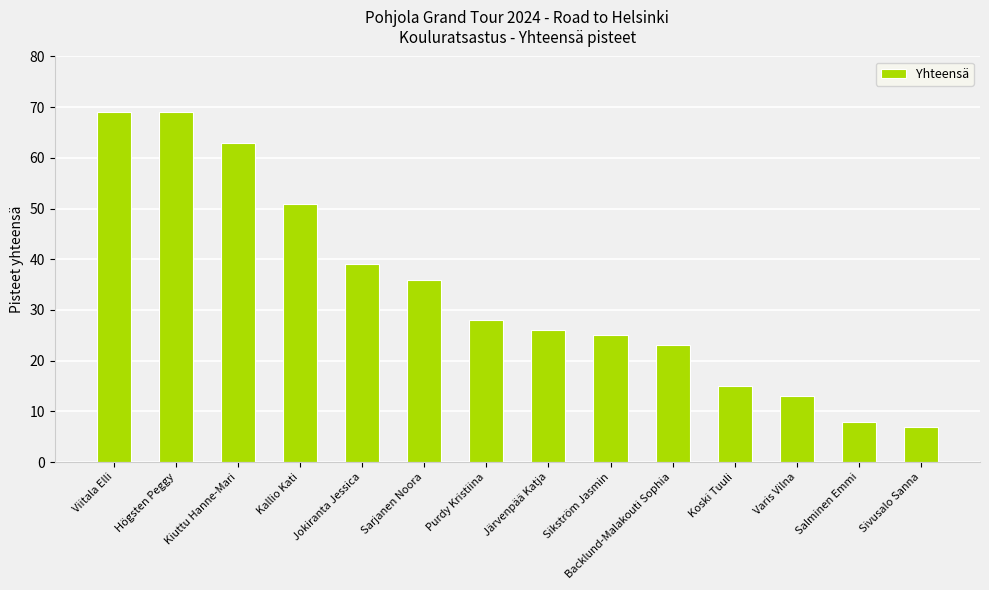

Approximately how many times larger is the value at Purdy Kristiina compared to Jokiranta Jessica?

0.7